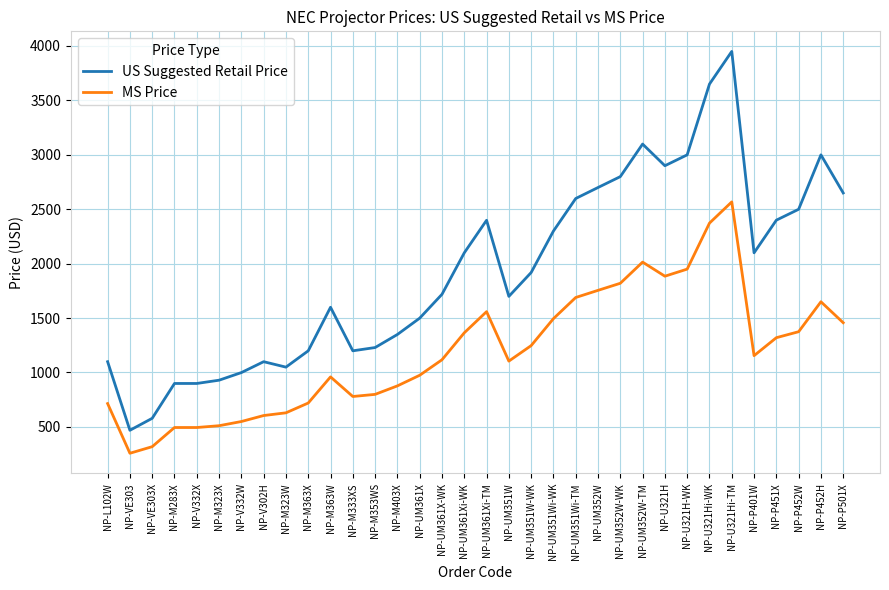

Is it true that US Suggested Retail Price equals 2399.0 at NP-P451X?

True